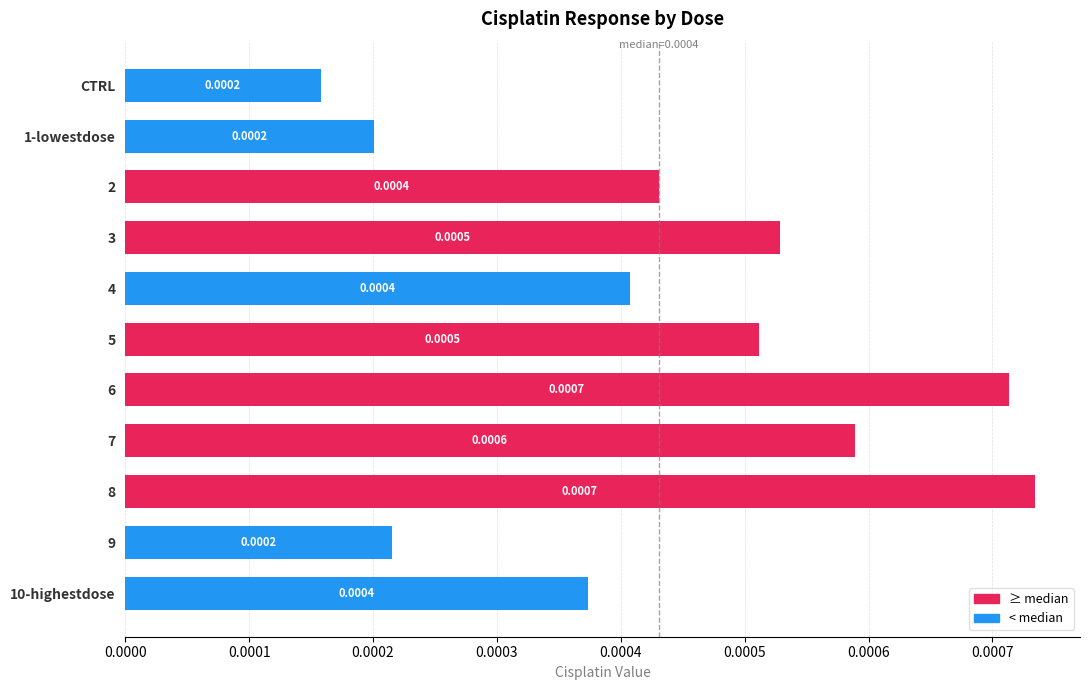

Which has a higher value, 1-lowestdose or 10-highestdose?

10-highestdose